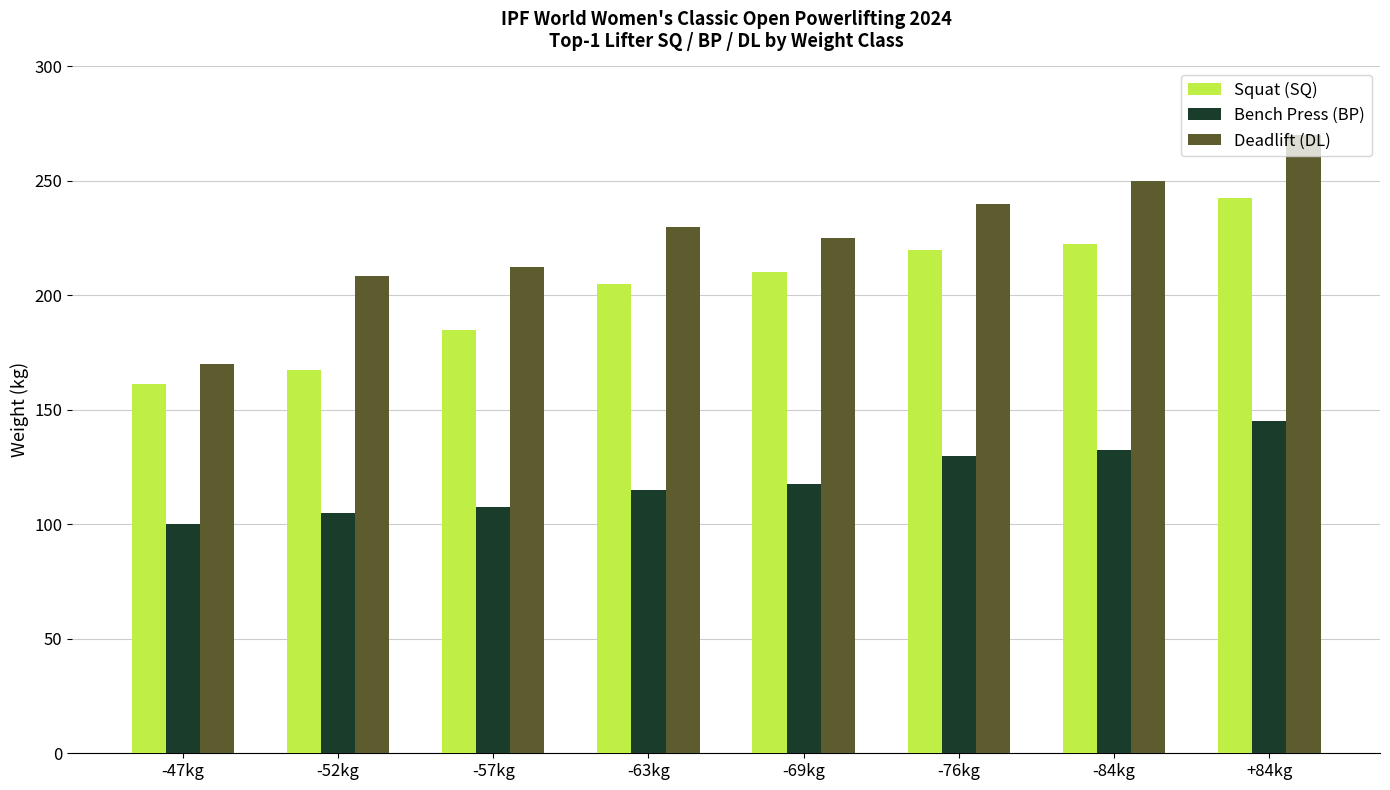

Which category has the highest value across all series?

+84kg